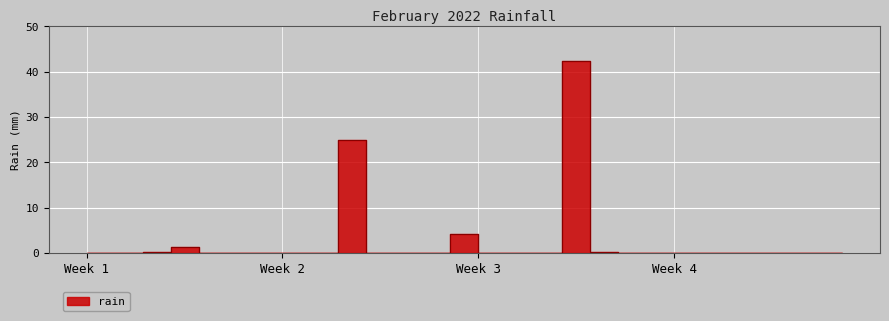

Which label corresponds to the smallest value in the chart?

Week 1